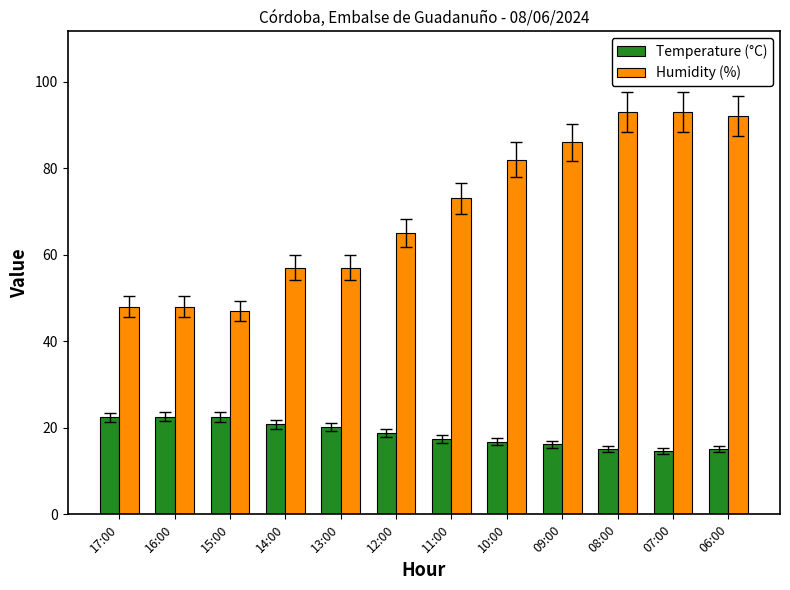

What is the total value across all series at 06:00?

107.1